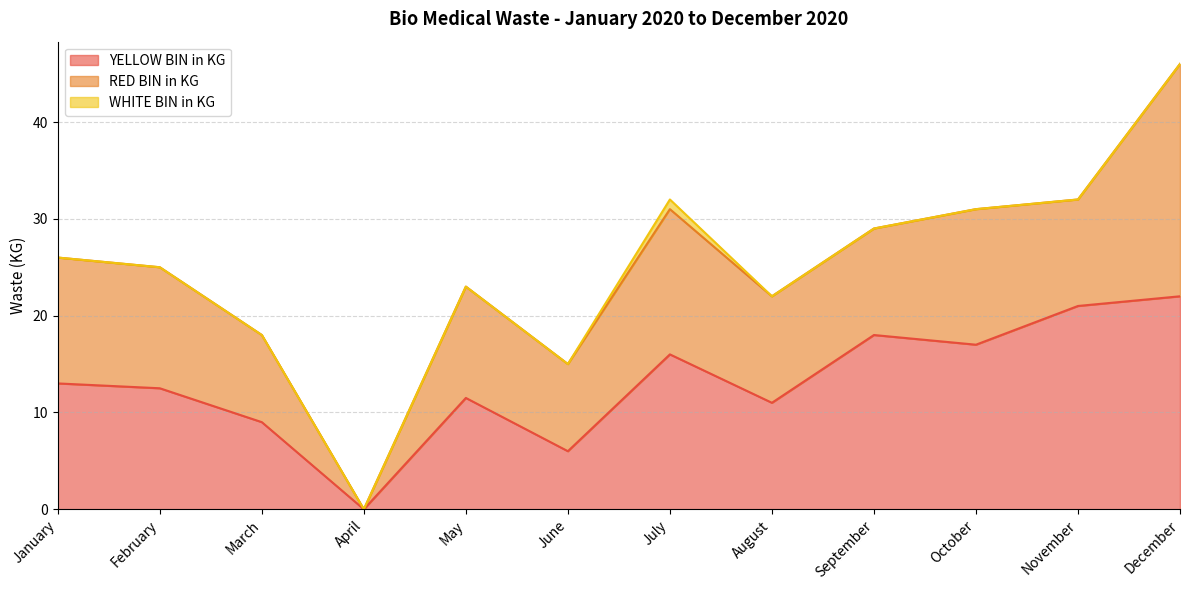

Reading left to right, list all the values displayed in this chart.

YELLOW BIN in KG: January=13.0	February=12.5	March=9.0	April=0.0	May=11.5	June=6.0	July=16.0	August=11.0	September=18.0	October=17.0	November=21.0	December=22.0
RED BIN in KG: January=13.0	February=12.5	March=9.0	April=0.0	May=11.5	June=9.0	July=15.0	August=11.0	September=11.0	October=14.0	November=11.0	December=24.0
WHITE BIN in KG: January=0.0	February=0.0	March=0.0	April=0.0	May=0.0	June=0.0	July=1.0	August=0.0	September=0.0	October=0.0	November=0.0	December=0.0